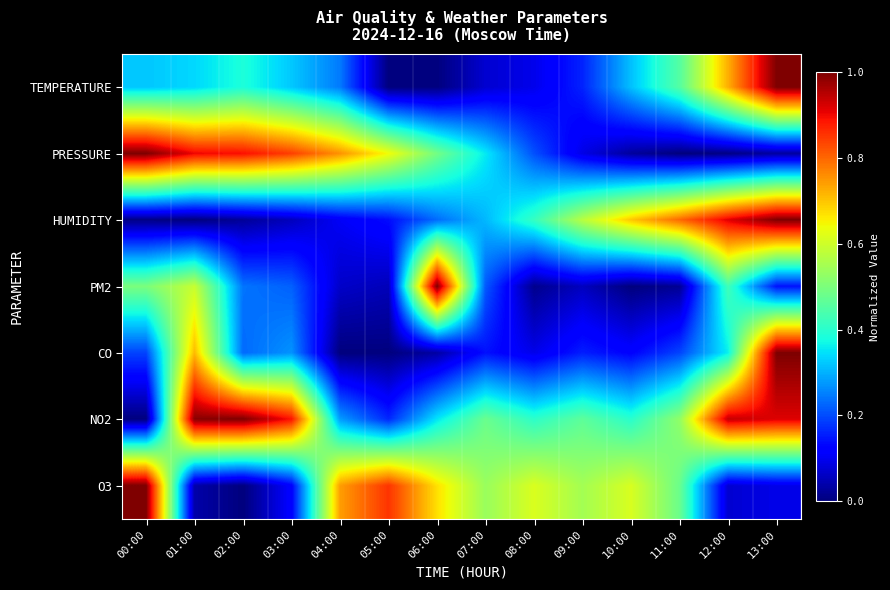

At which category is the sum across all series the highest?

13:00